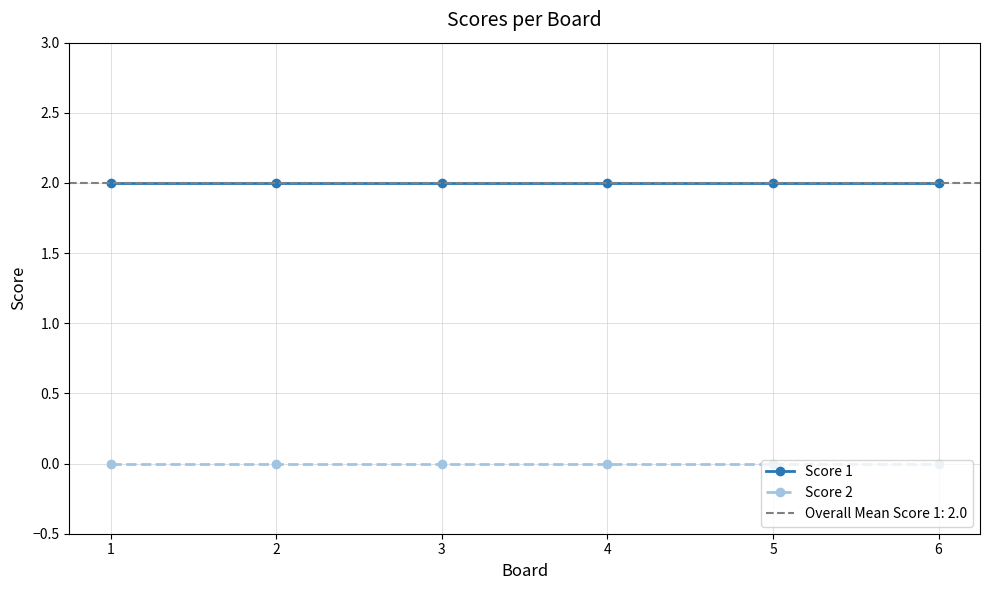

Which series has the widest spread of values?

Score 1